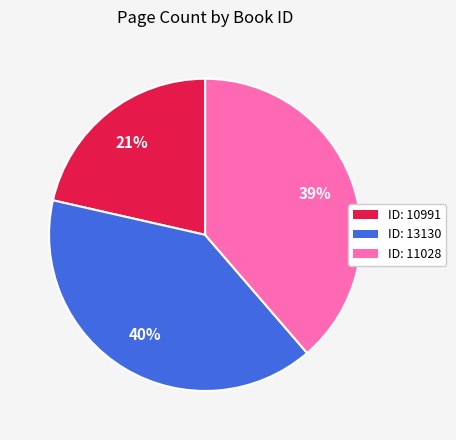

To the nearest percent, what is the average slice percentage?

33%